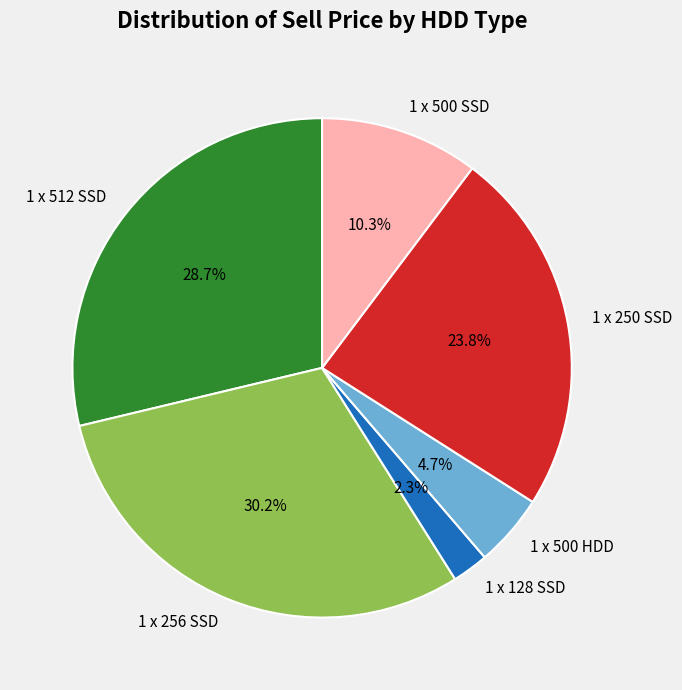

Does any single category account for the majority?

No